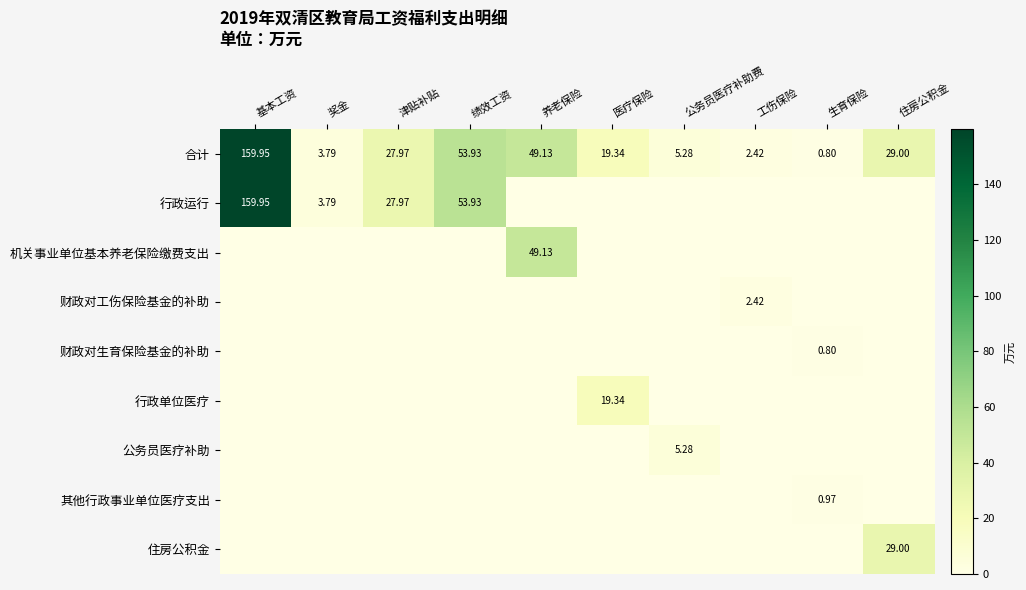

What is the average value of the 合计 series?

35.2